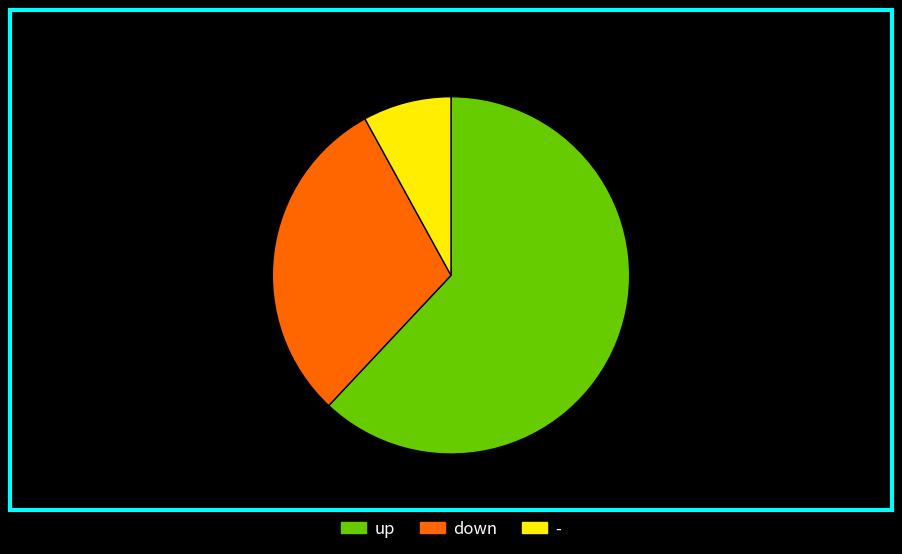

To the nearest percent, what is the difference between the up and - slice percentages?

54%